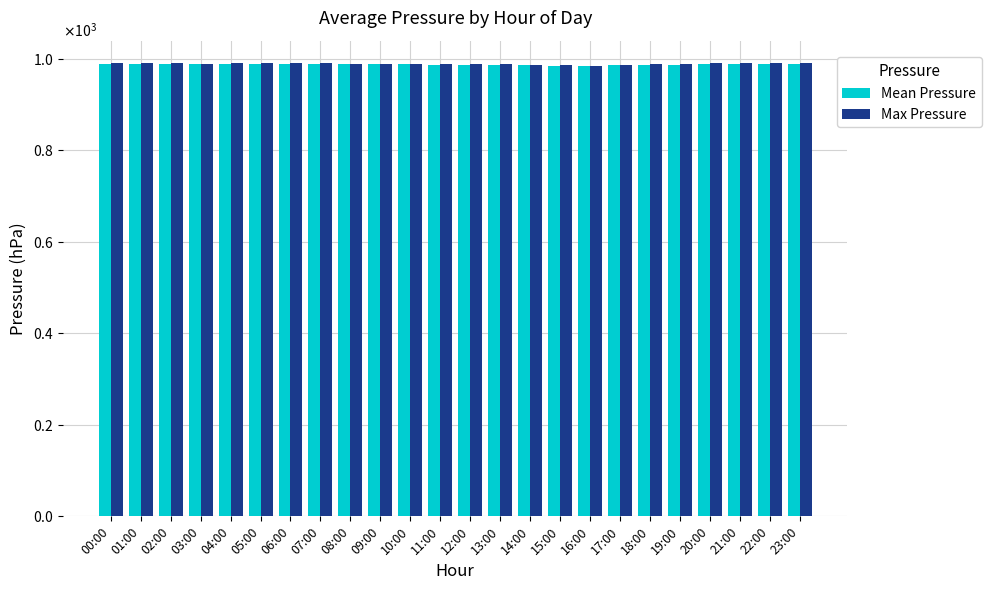

What is the spread (max minus min) of values at 10:00?

1.0